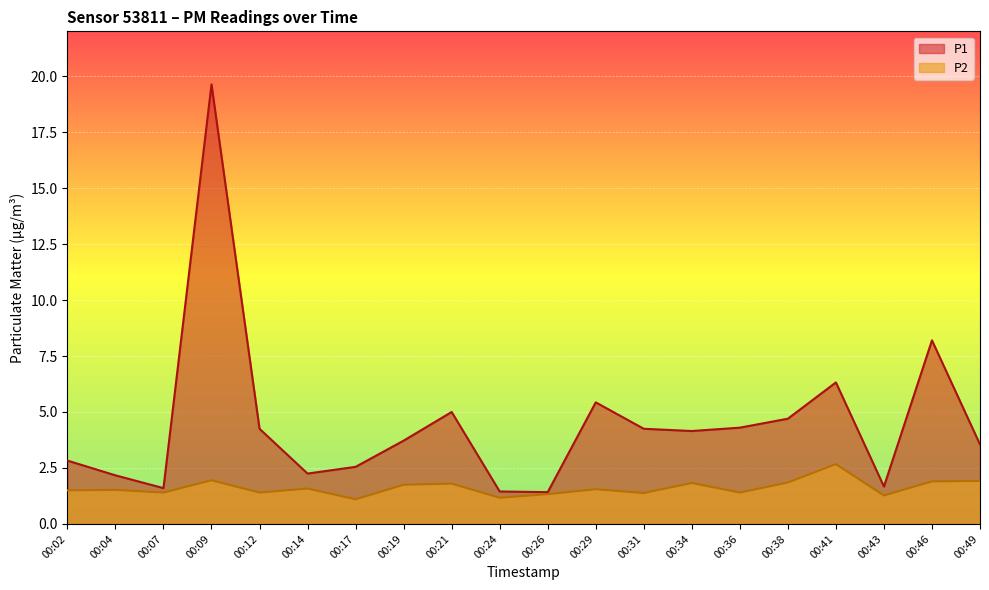

Is the value of P1 at 00:41 greater than the value of P2 at 00:36?

Yes